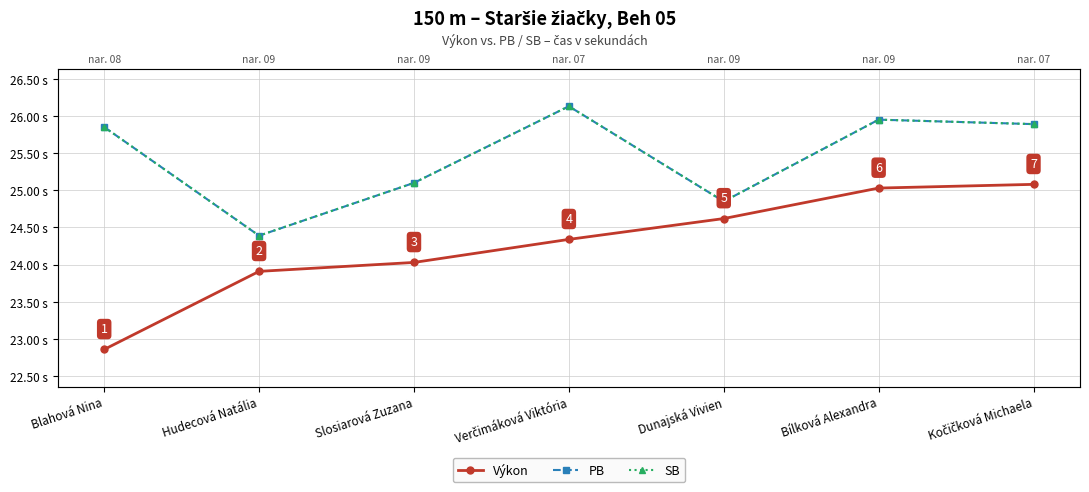

Which series has the largest range (max minus min)?

Výkon